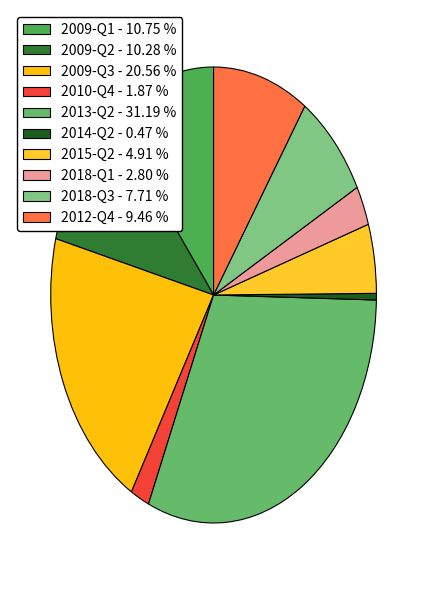

What is the largest slice in the pie chart?

2013-Q2 - 31.19 %